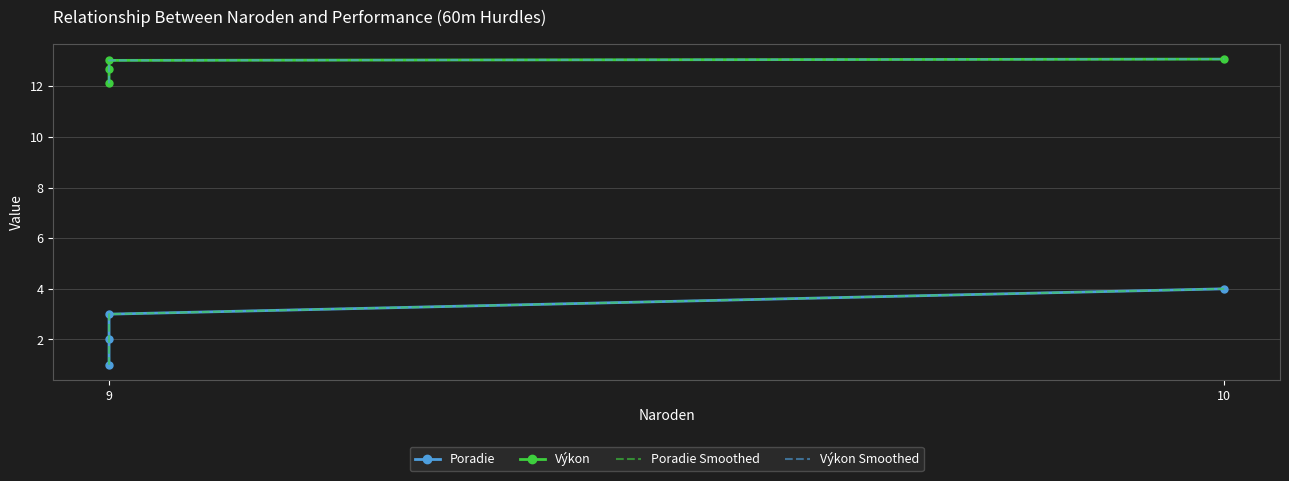

What is the value of the Poradie point at the 2nd from the left?

1.0